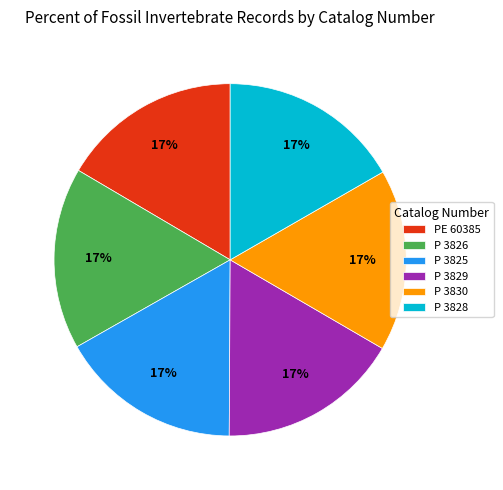

Is it true that PE 60385 is 17% of the pie?

True